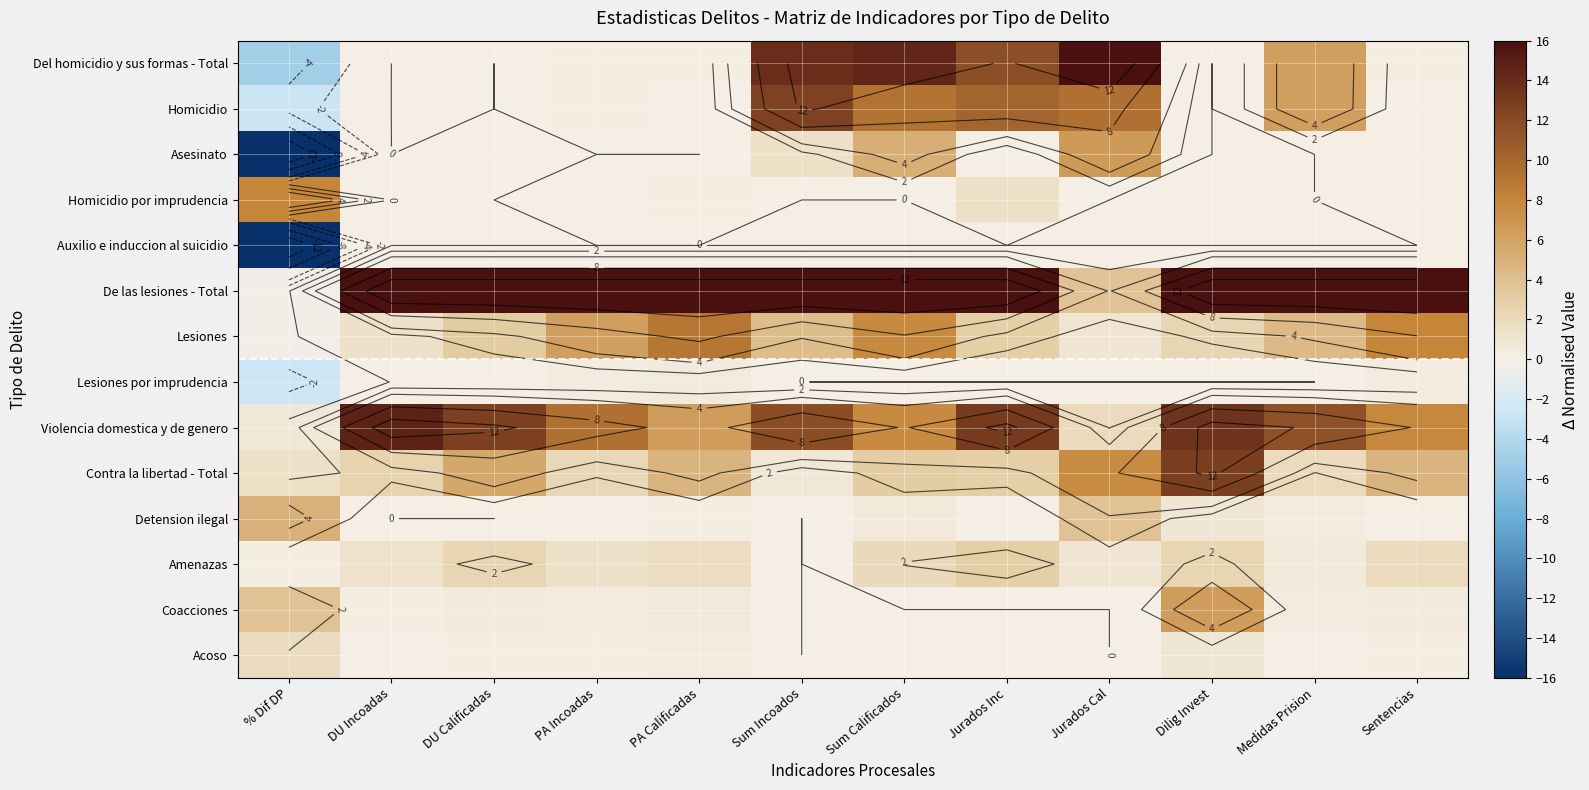

The Homicidio por imprudencia series shows 5.2 at Jurados Cal. True or false?

False